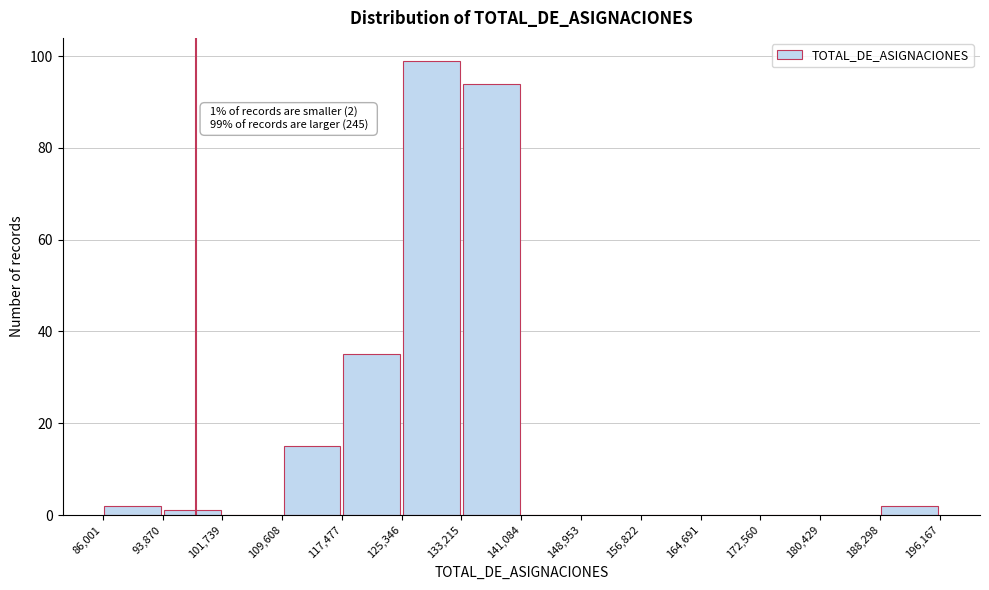

Over which range of the x-axis is the bar tallest?

125,346 to 133,215